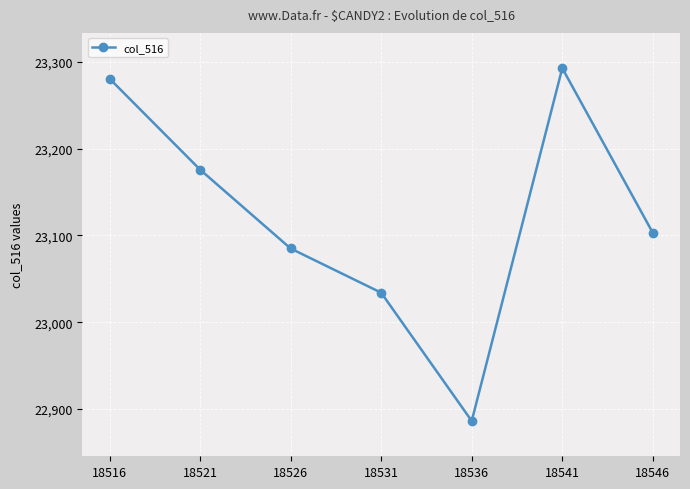

Is it true that the value at 18546 is 34229?

False